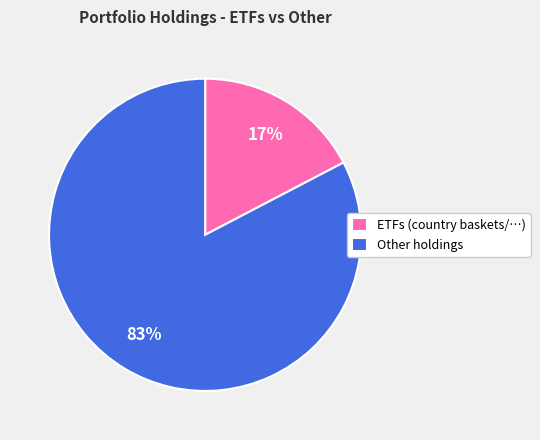

Is it true that ETFs (country baskets/…) is 27% of the pie?

False